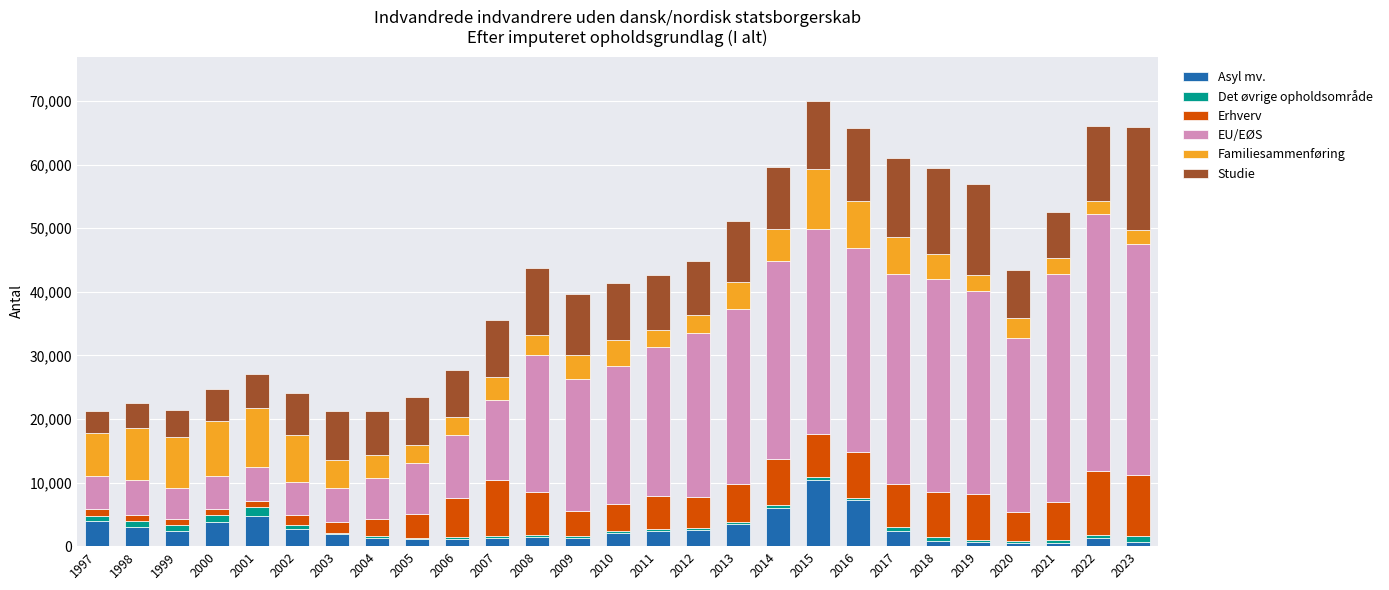

At which label does Asyl mv. reach its peak?

2015